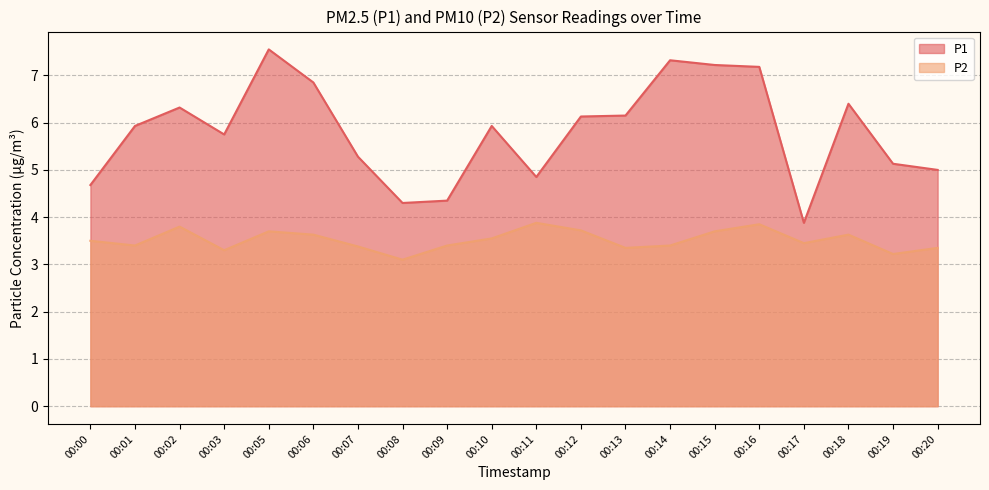

What is the value of the P2 point at the 1st from the left?

3.5